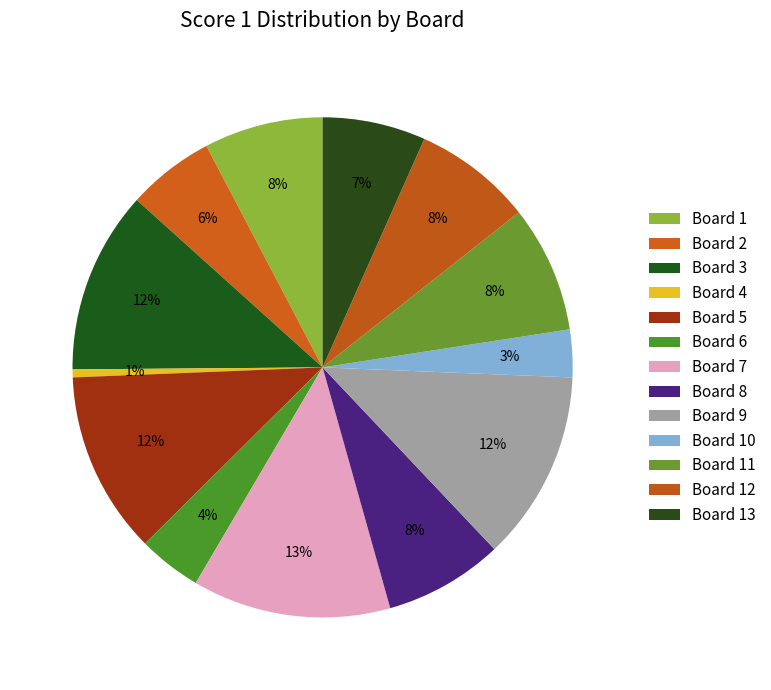

Combined, do Board 12 and Board 3 account for over 50%?

No